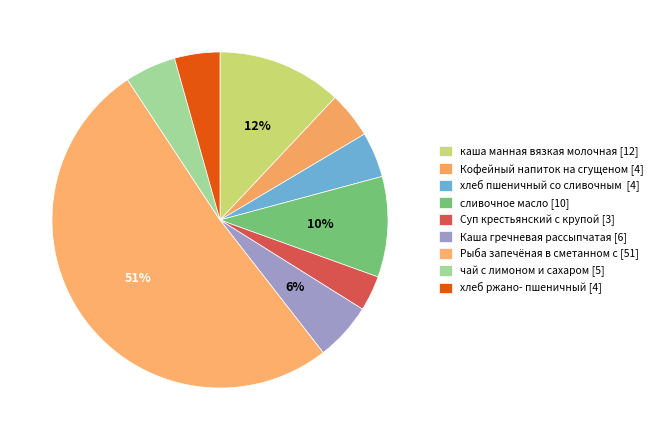

How many segments does this pie chart have?

9